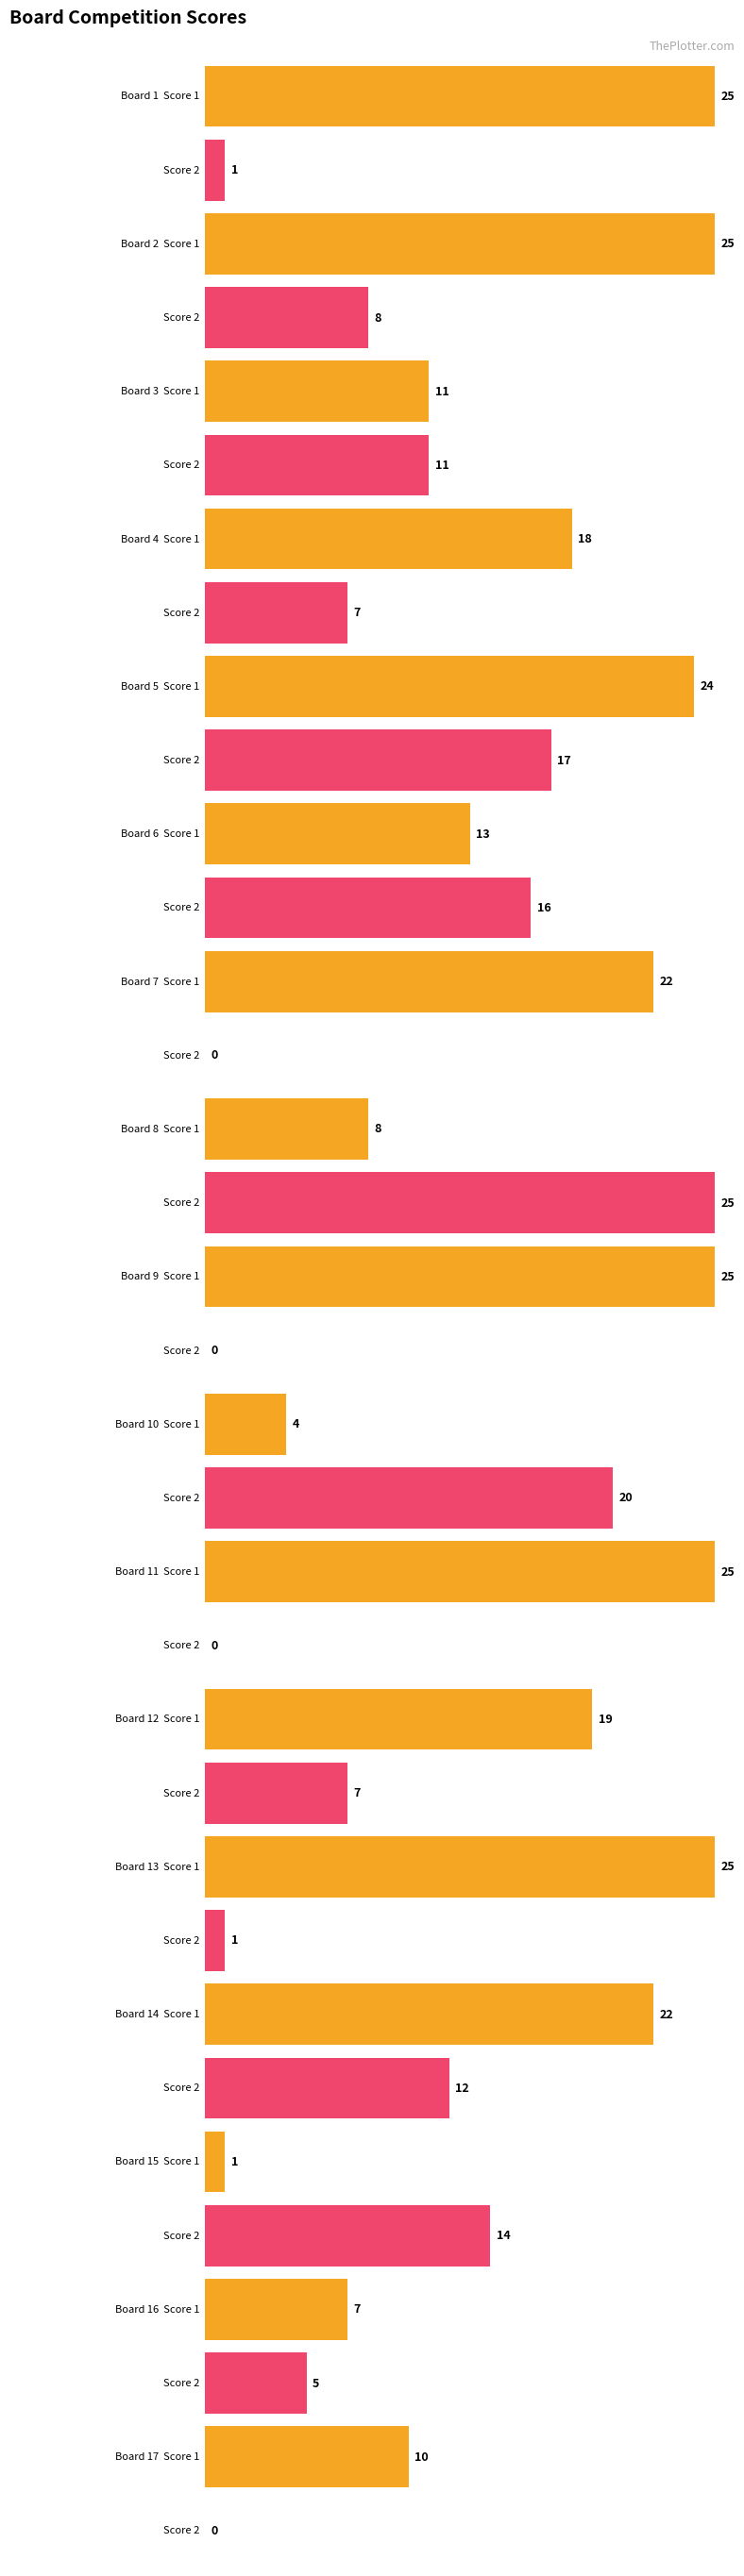

How many groups of bars are there?

17